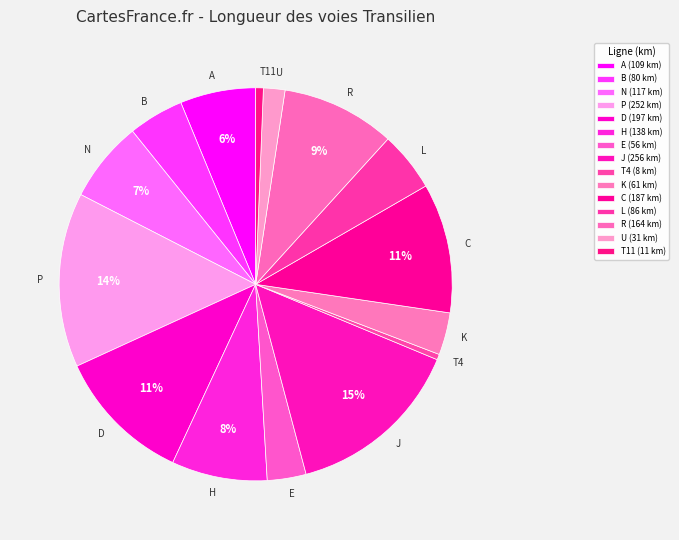

What percentage is the B slice, to the nearest percent?

5%